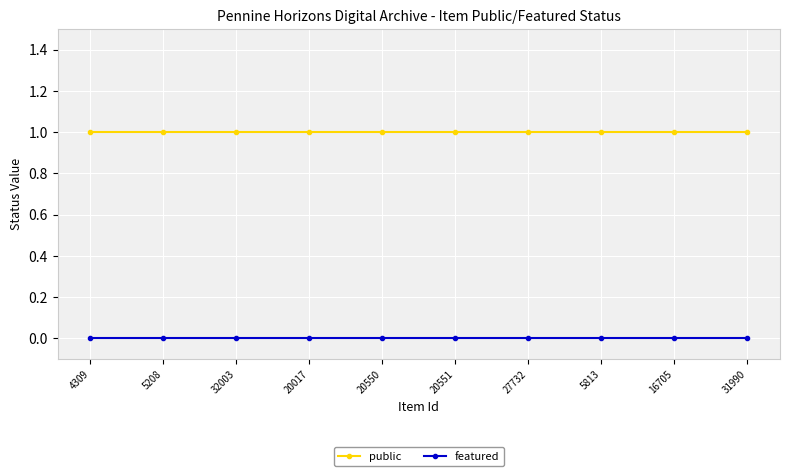

List the series in order of their overall mean, lowest first.

featured, public